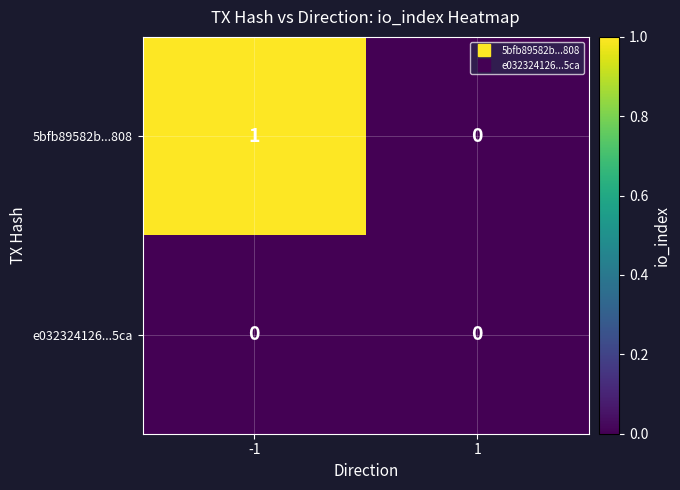

Which series has the largest total across all categories?

5bfb89582b...808